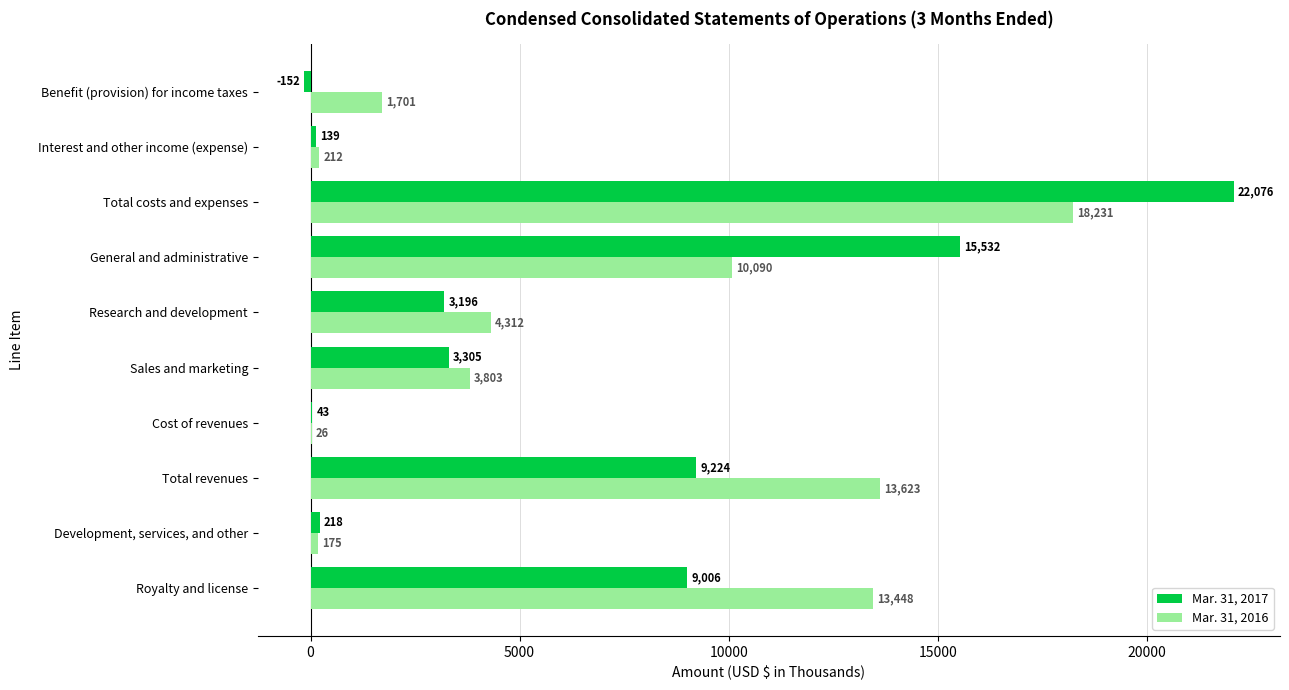

The value of Mar. 31, 2016 at Sales and marketing is 5120. True or false?

False